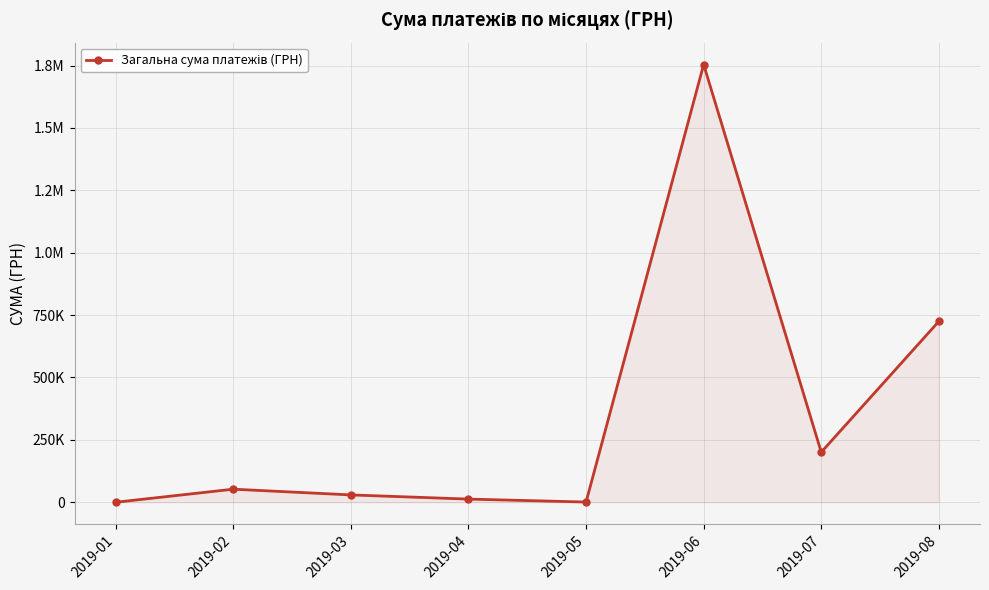

True or false: there are more than 0 points higher than both neighbors.

True